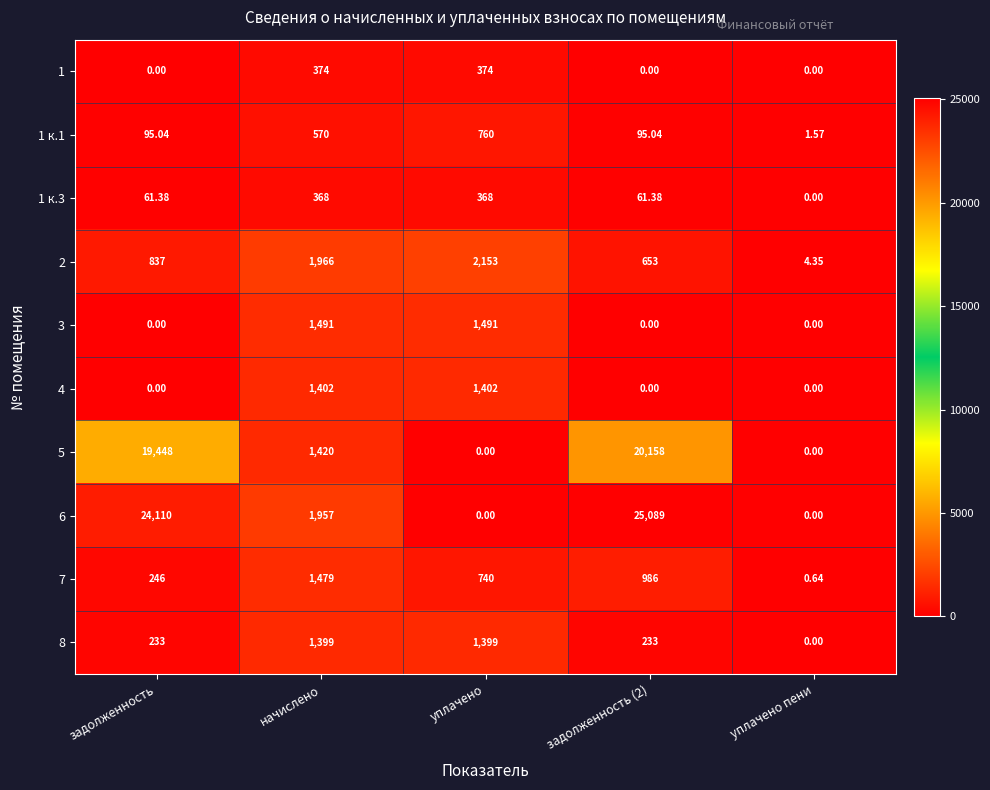

Is the value of 1 к.3 at уплачено greater than the value of 6 at начислено?

No